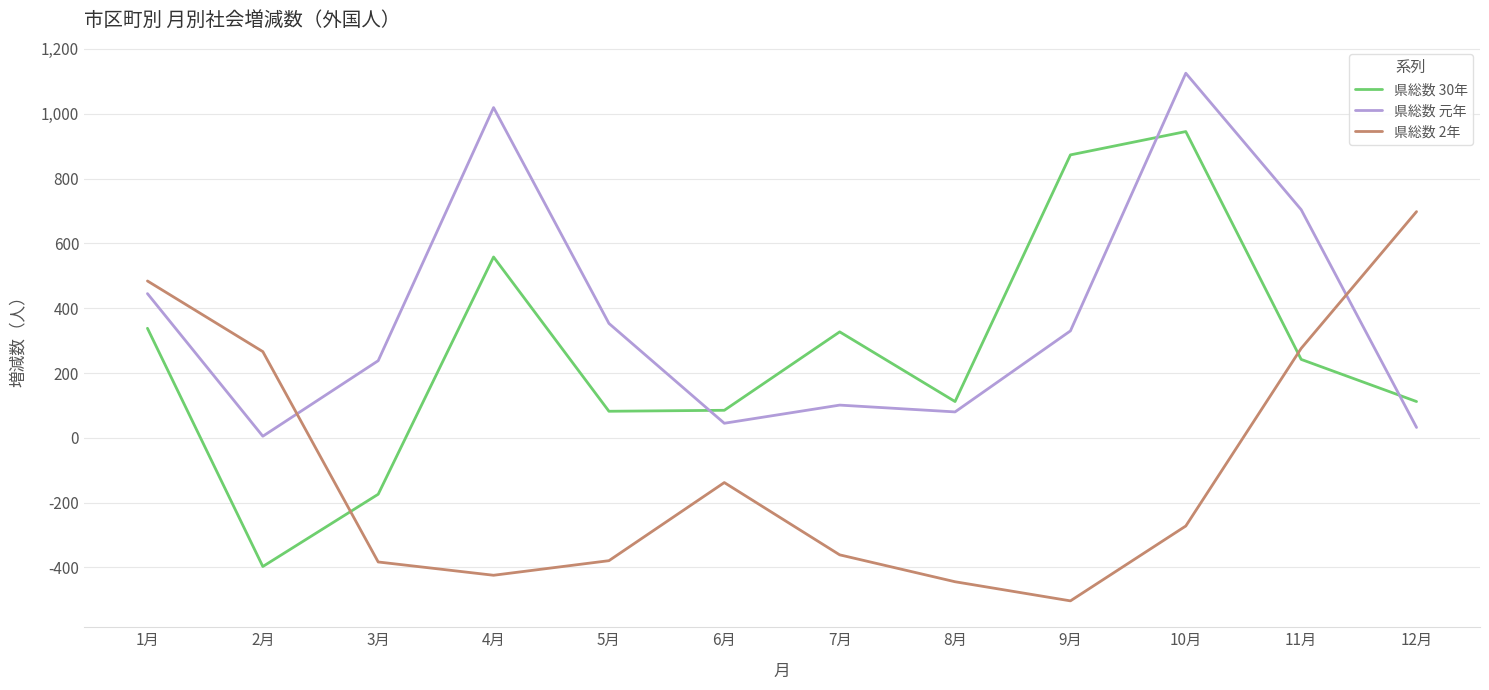

What is the greatest value displayed?

1125